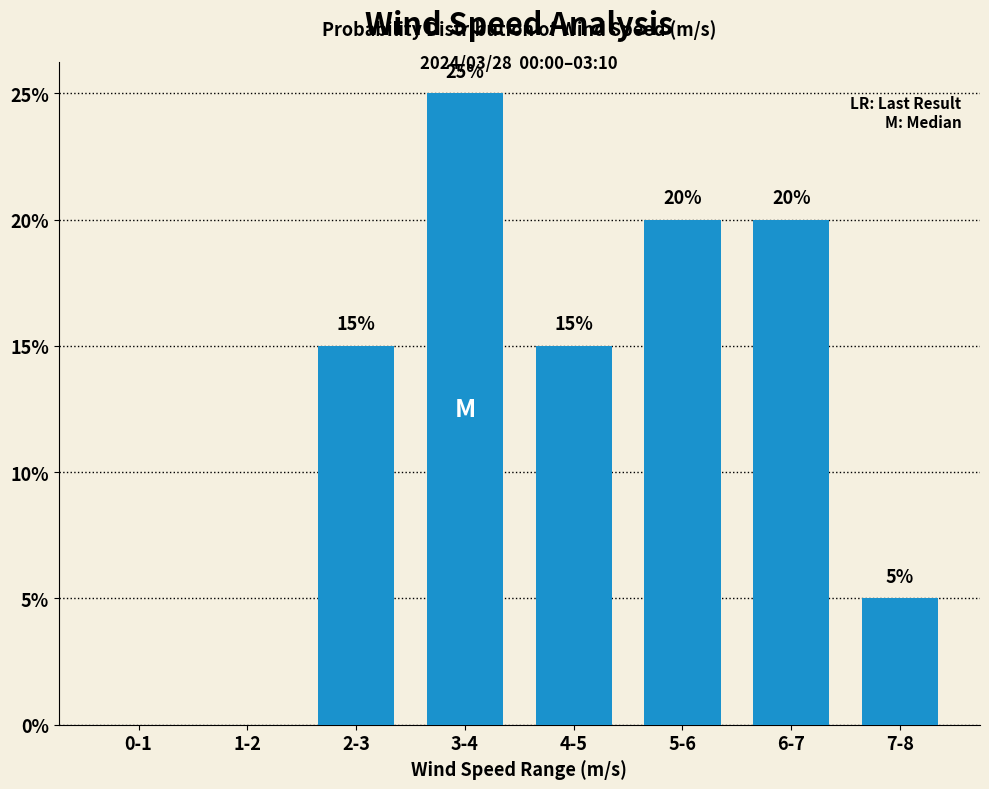

What is the approximate value at 6-7, to the nearest 5?

20